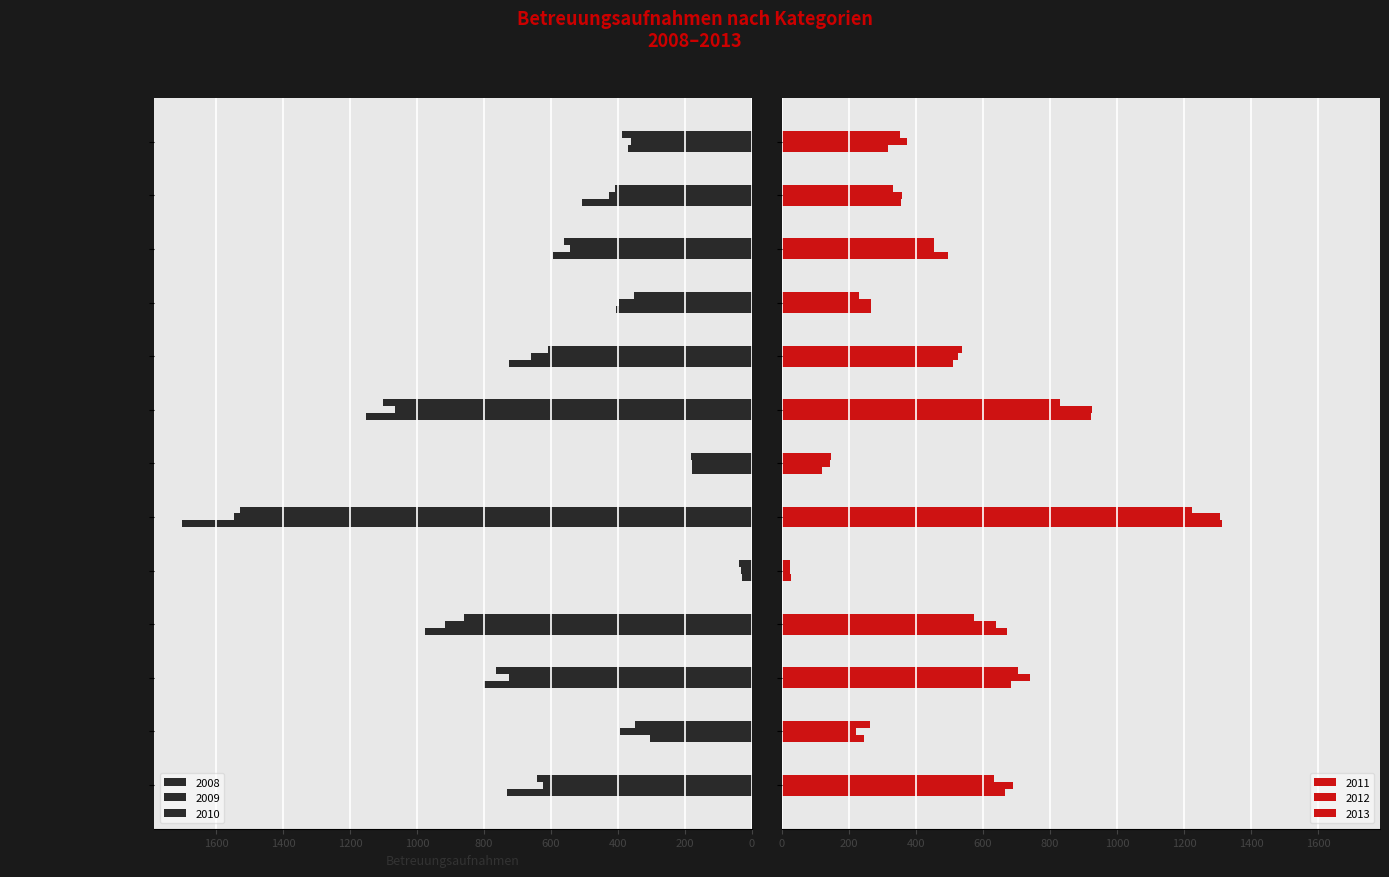

How many bars are there in each group?

6